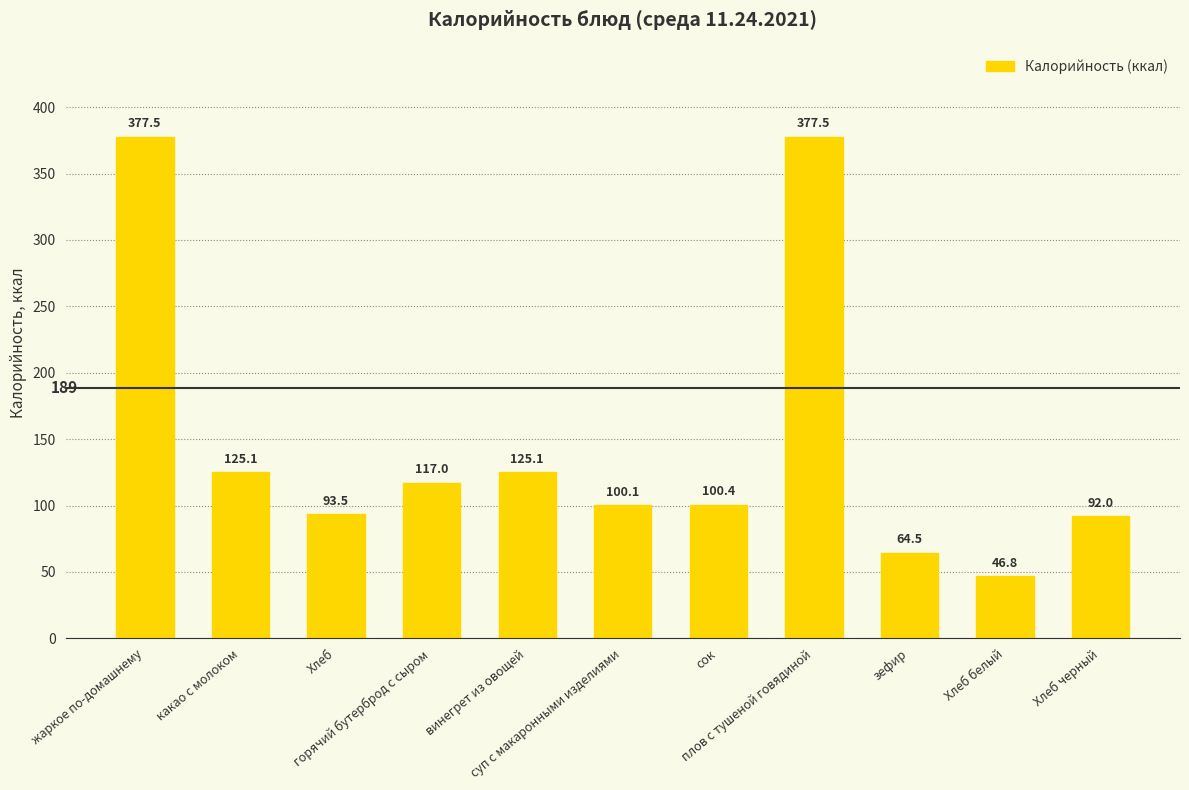

What is the minimum value shown in the chart?

46.8